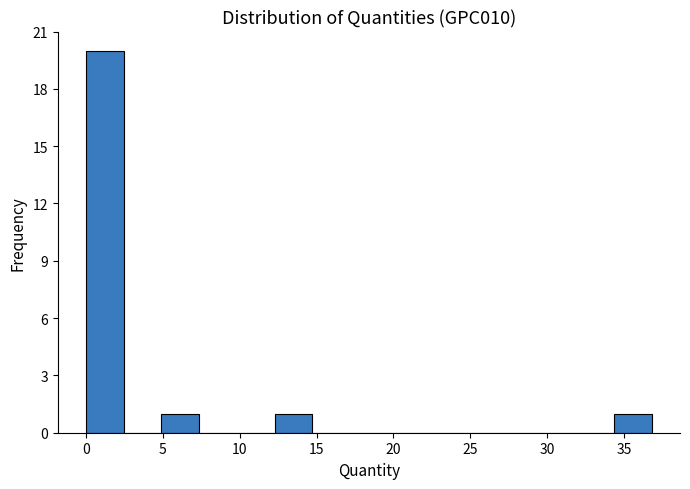

Reading left to right, list every bar in this chart as the range it spans on the x-axis followed by its height. Neither the bar edges nor the heights are printed on the chart, so give them approximately, as read against the axes.

0.0 to 2.5: 20
2.5 to 5.0: 0
5.0 to 7.5: 1
7.5 to 10.0: 0
10.0 to 12.5: 0
12.5 to 14.5: 1
14.5 to 17.0: 0
17.0 to 19.5: 0
19.5 to 22.0: 0
22.0 to 24.5: 0
24.5 to 27.0: 0
27.0 to 29.5: 0
29.5 to 32.0: 0
32.0 to 34.5: 0
34.5 to 37.0: 1